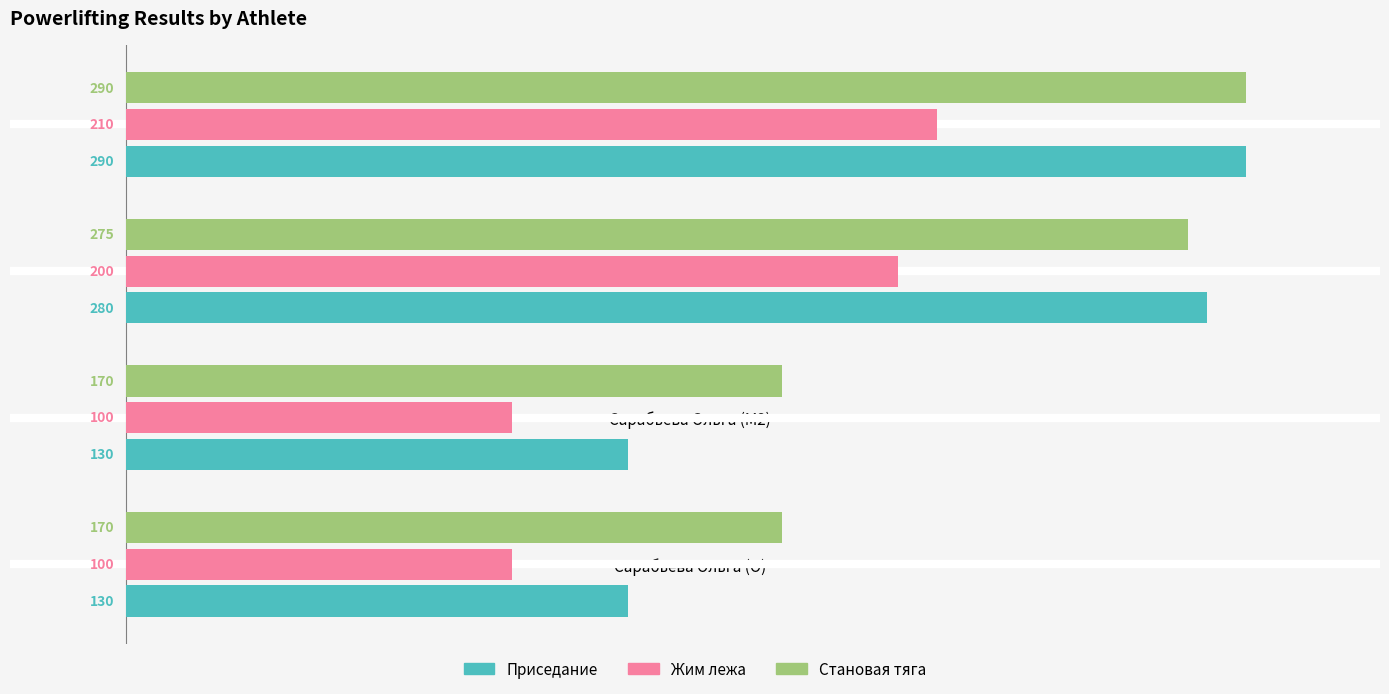

Where is Приседание nearest to the value 210?

Трунов Олег